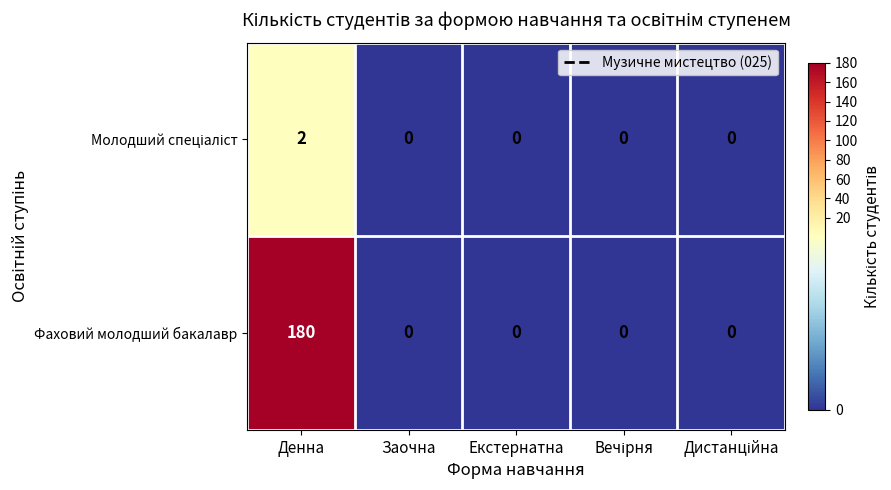

Which category has the highest value in the Фаховий молодший бакалавр series?

Денна